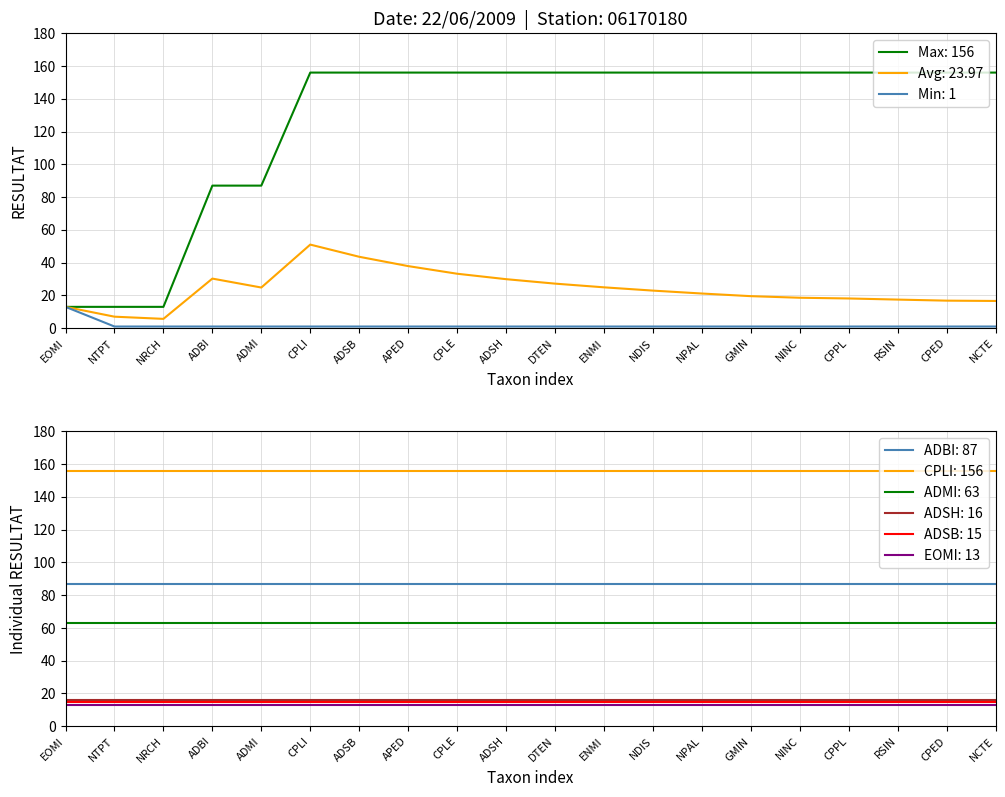

Rank the series at CPPL from highest to lowest value.

Max RESULTAT, Avg RESULTAT, Min RESULTAT